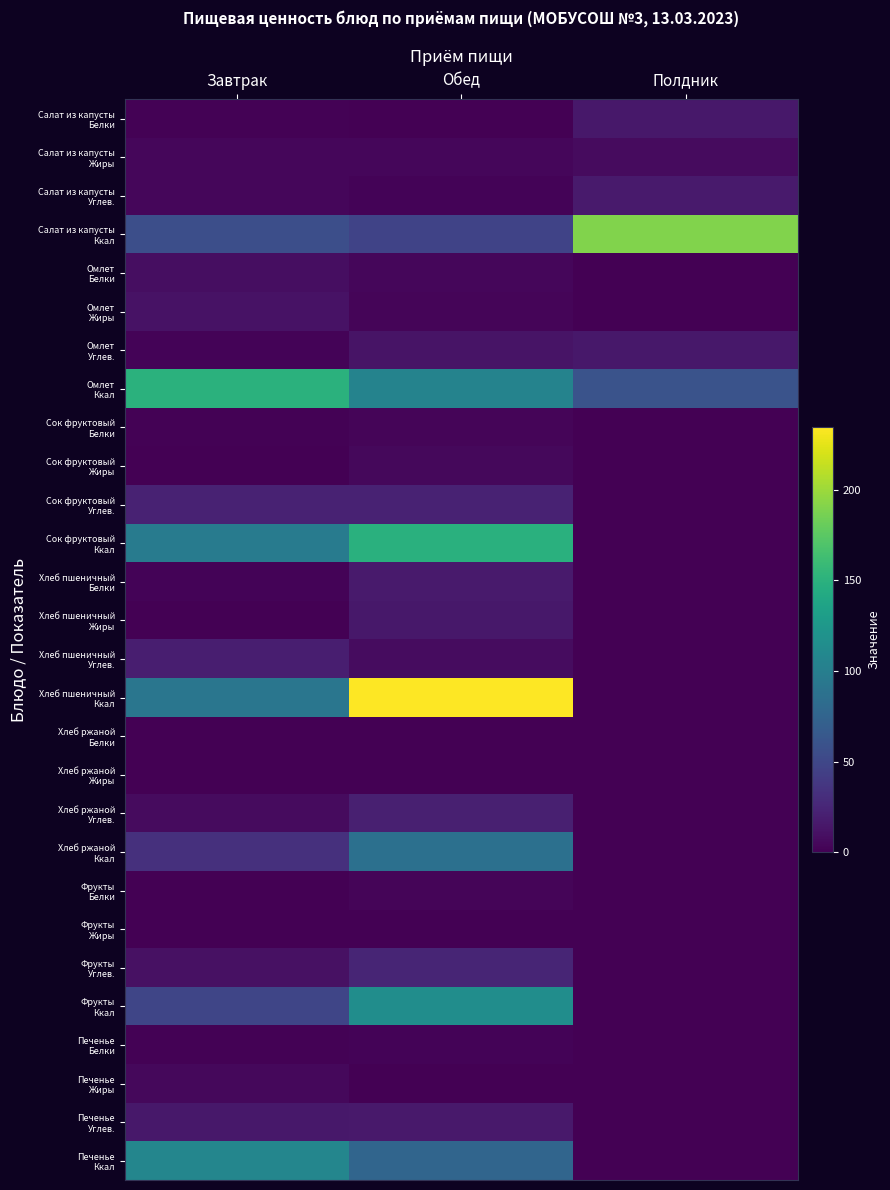

Rank the series by their maximum value, from lowest to highest.

Хлеб ржаной Жиры, Фрукты Жиры, Хлеб ржаной Белки, Печенье Белки, Фрукты Белки, Сок фруктовый Белки, Печенье Жиры, Сок фруктовый Жиры, Салат из капусты Жиры, Омлет Белки, Омлет Жиры, Хлеб пшеничный Жиры, Омлет Углев., Салат из капусты Белки, Печенье Углев., Салат из капусты Углев., Хлеб пшеничный Белки, Хлеб пшеничный Углев., Хлеб ржаной Углев., Сок фруктовый Углев., Фрукты Углев., Хлеб ржаной Ккал, Печенье Ккал, Фрукты Ккал, Сок фруктовый Ккал, Омлет Ккал, Салат из капусты Ккал, Хлеб пшеничный Ккал